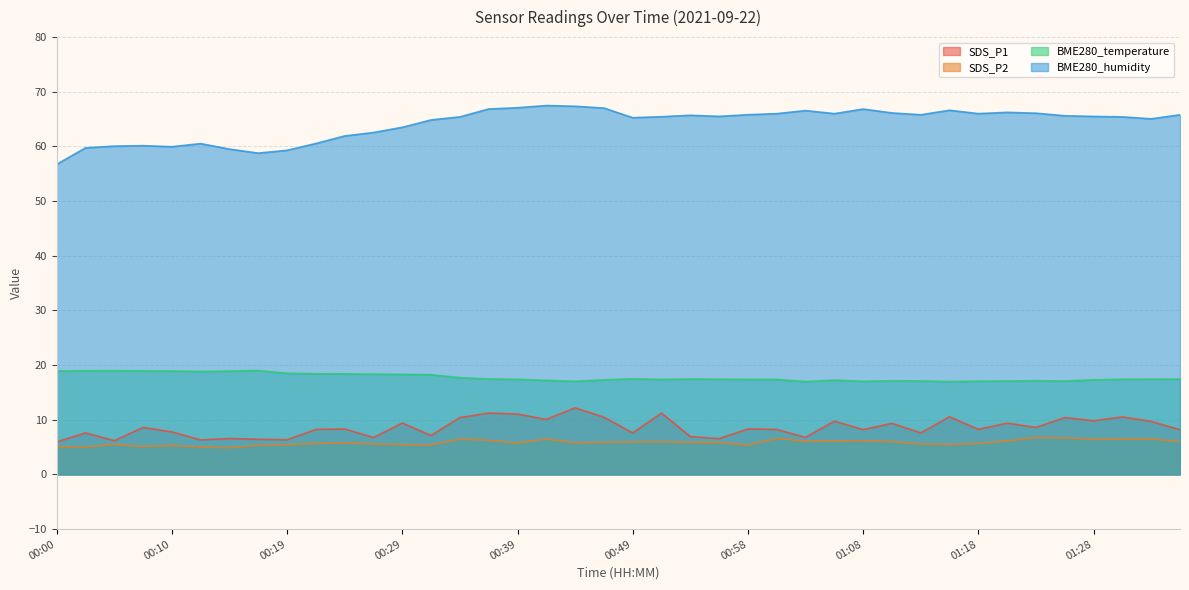

At which label does BME280_humidity first exceed 65?

00:34